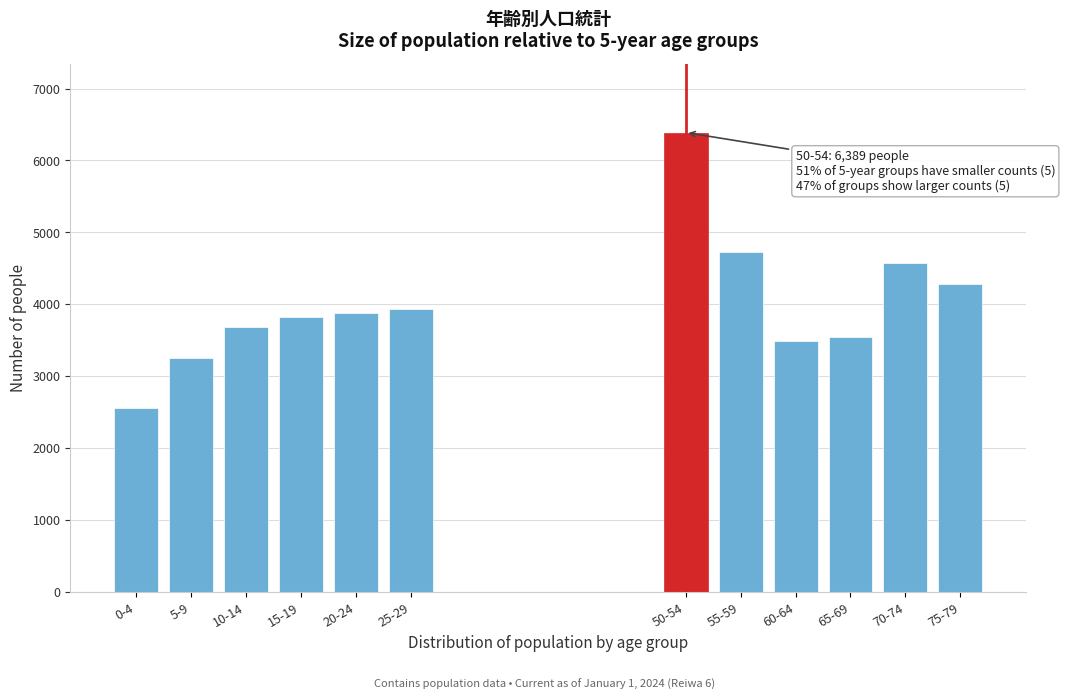

Reading right to left, what are all the values shown in this chart?

75-79=4287	70-74=4575	65-69=3543	60-64=3497	55-59=4724	50-54=6389	25-29=3932	20-24=3877	15-19=3829	10-14=3682	5-9=3258	0-4=2565